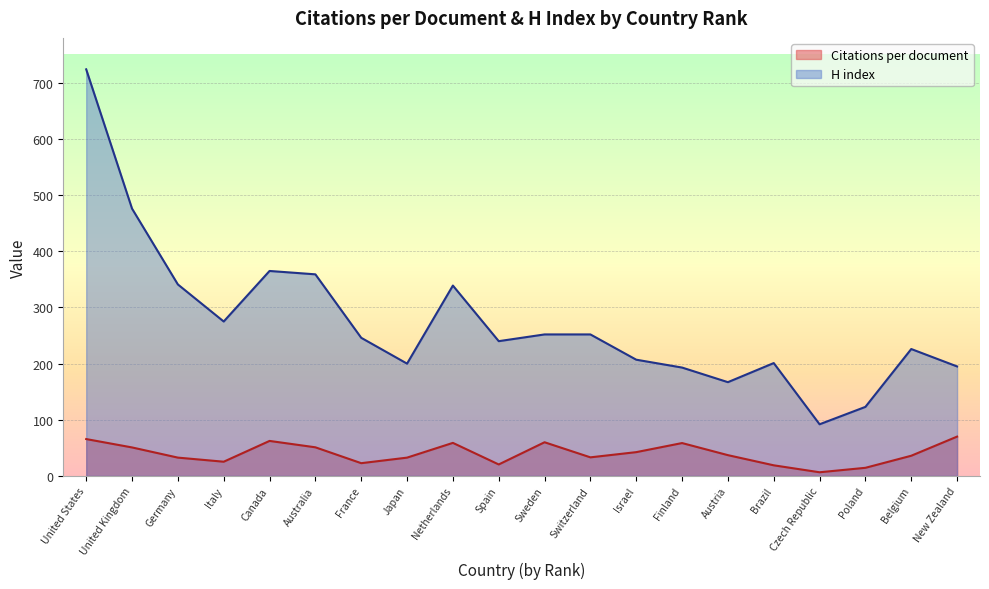

What is the difference between the second highest and minimum values in the H index series?

384.0